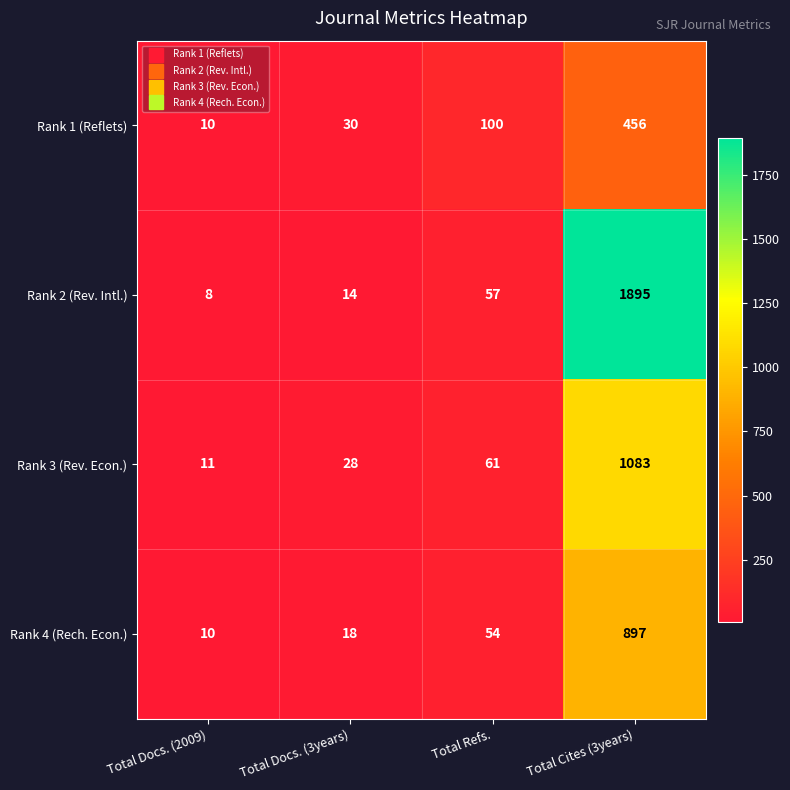

Which series has the widest spread of values?

Rank 2 (Rev. Intl.)